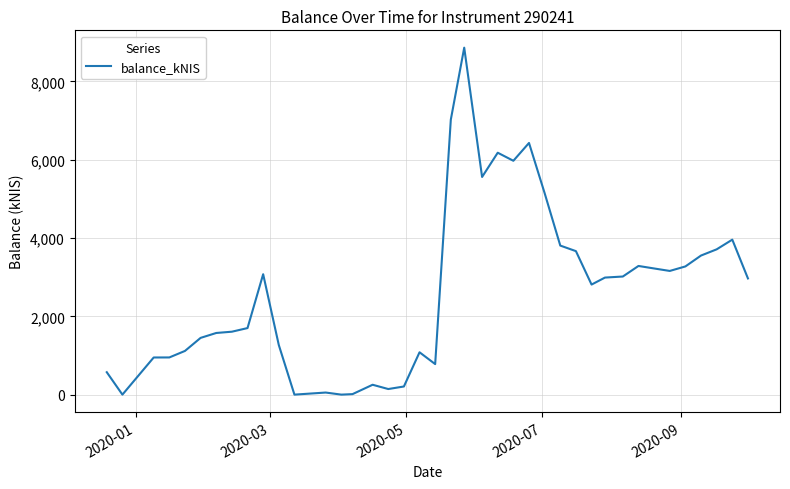

What is the difference between the maximum and minimum values?

8863.5